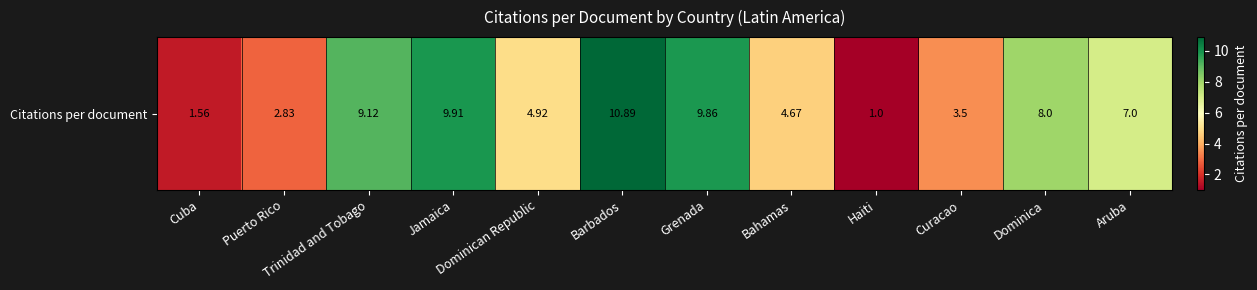

Count the number of categories in the chart.

12